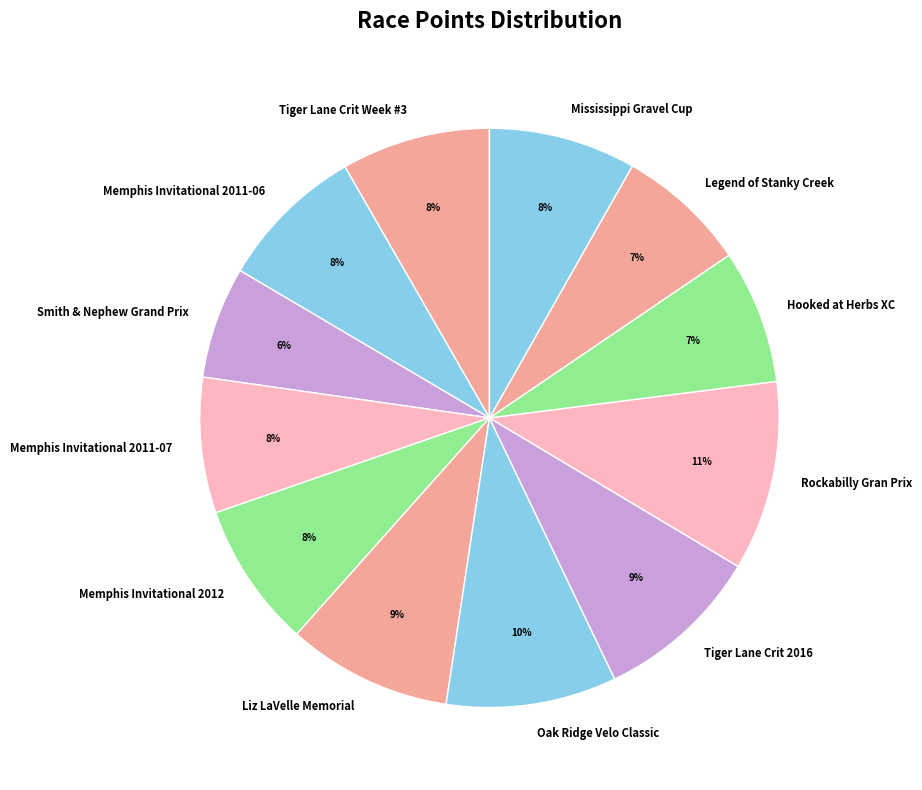

Approximately how many times larger is the value at Memphis Invitational 2012 compared to Tiger Lane Crit 2016?

0.9